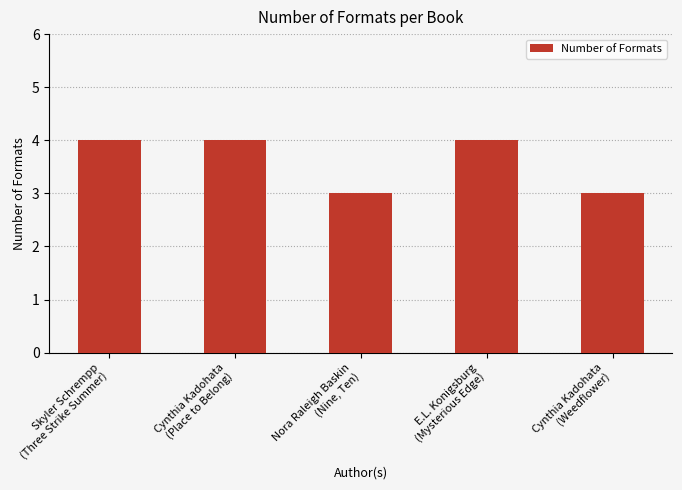

The value at Cynthia Kadohata
(Place to Belong) is 6. True or false?

False